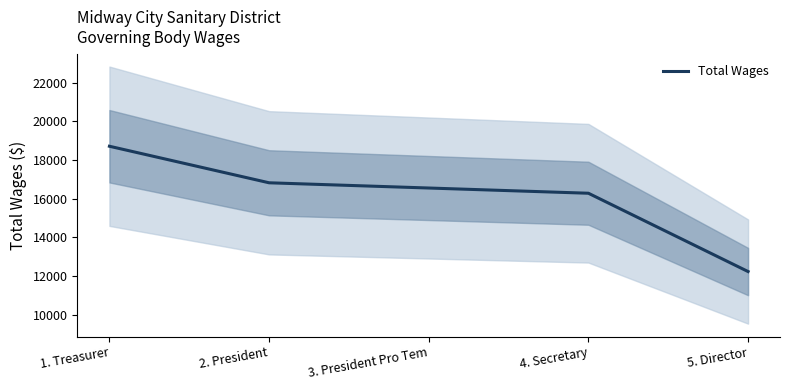

The value at 3. President Pro Tem is 16551. True or false?

True